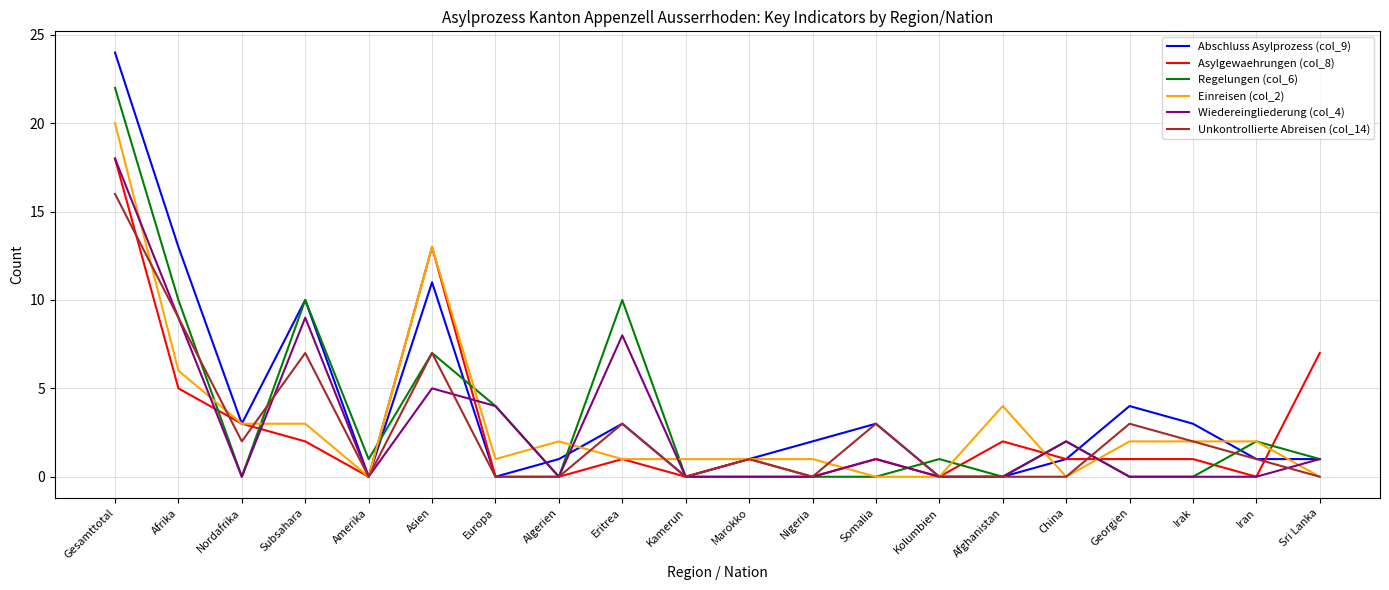

What is the total value across all series at China?

6